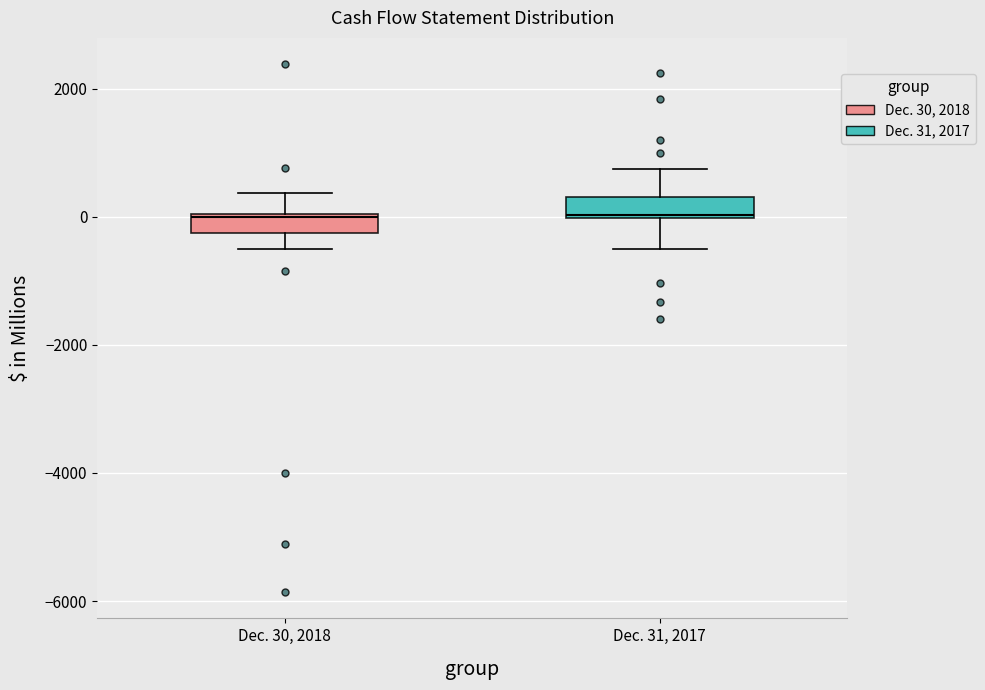

Where does the lower whisker of the box for Dec. 31, 2017 end on the y-axis? The values are not printed on the chart, so give them approximately, as read against the axis.

-600